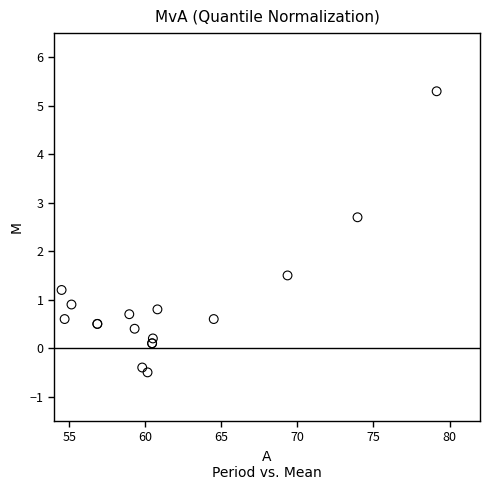

What Y value in the scatter plot is closest to 2?

1.5